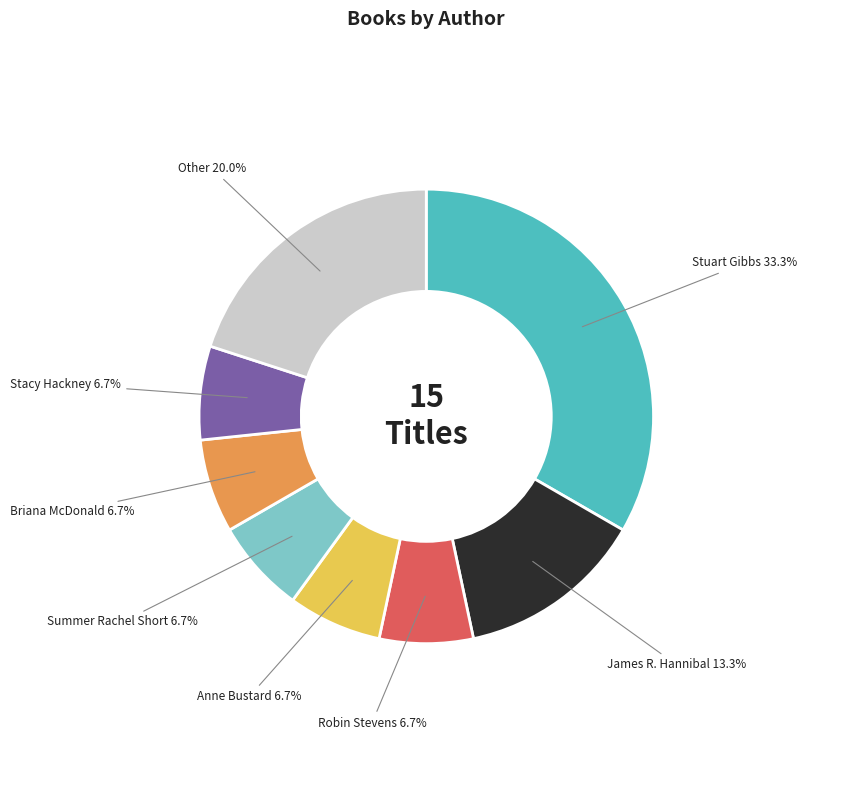

Is it true that James R. Hannibal is 13% of the pie?

True